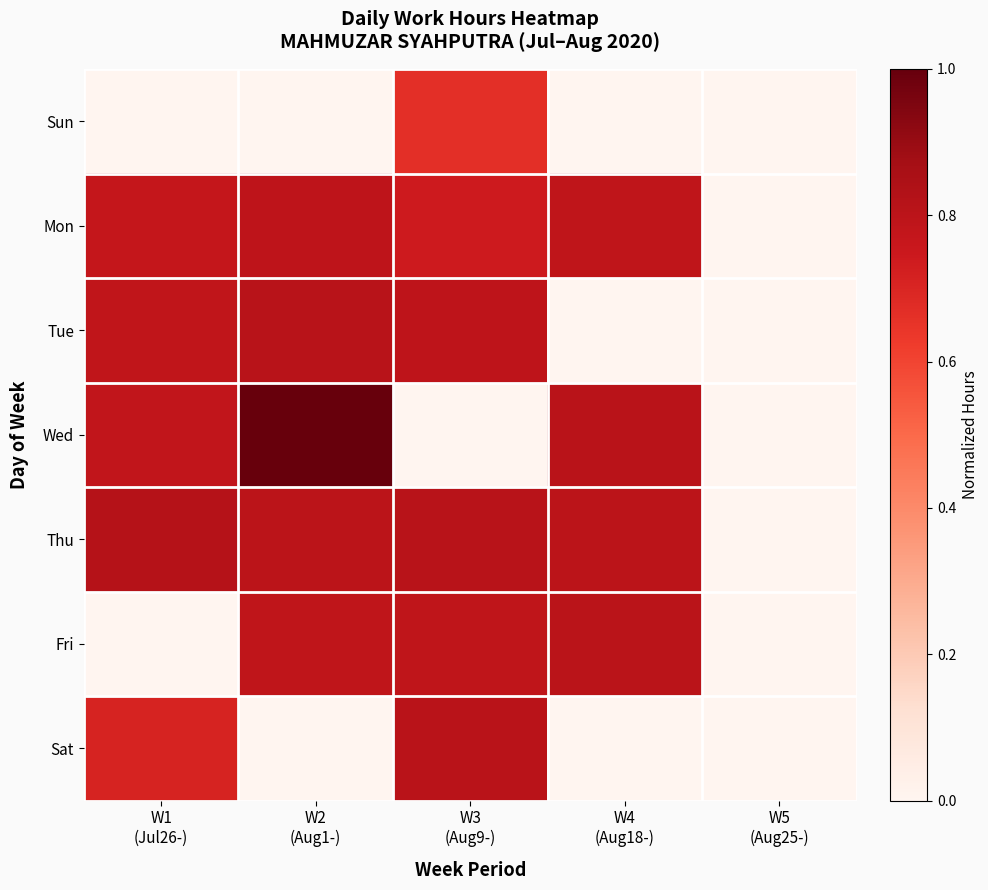

Count the number of data series in this chart.

7